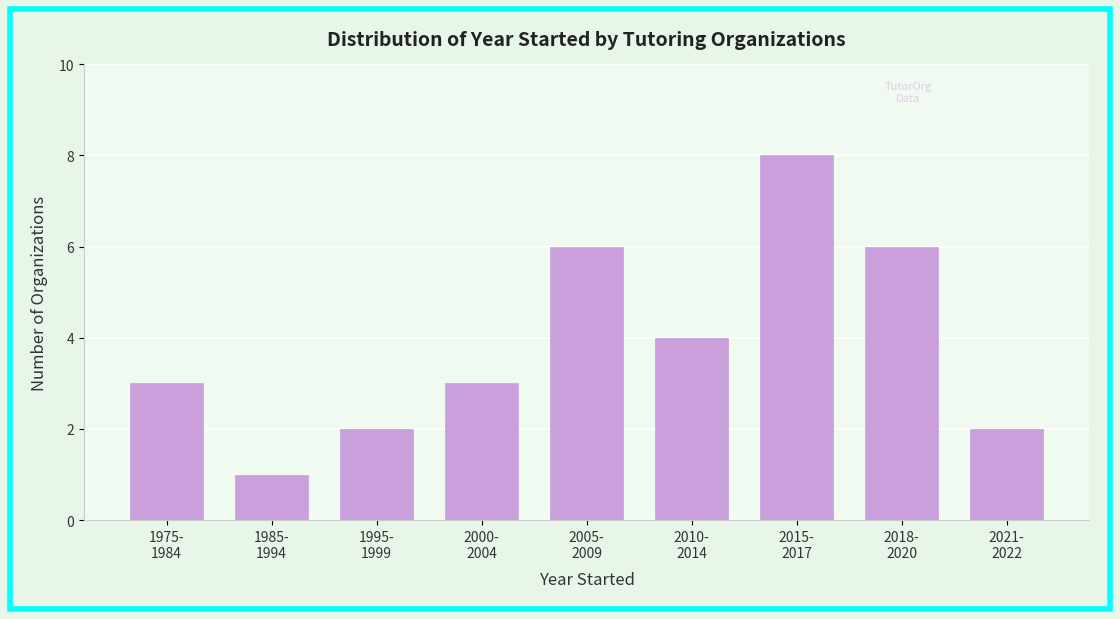

Reading left to right, transcribe all the data shown in this chart.

3	1	2	3	6	4	8	6	2